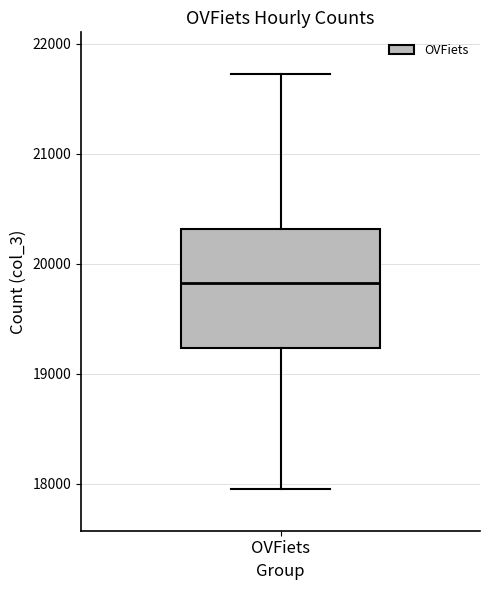

Where does the upper whisker of the box for OVFiets end on the y-axis? The values are not printed on the chart, so give them approximately, as read against the axis.

21700